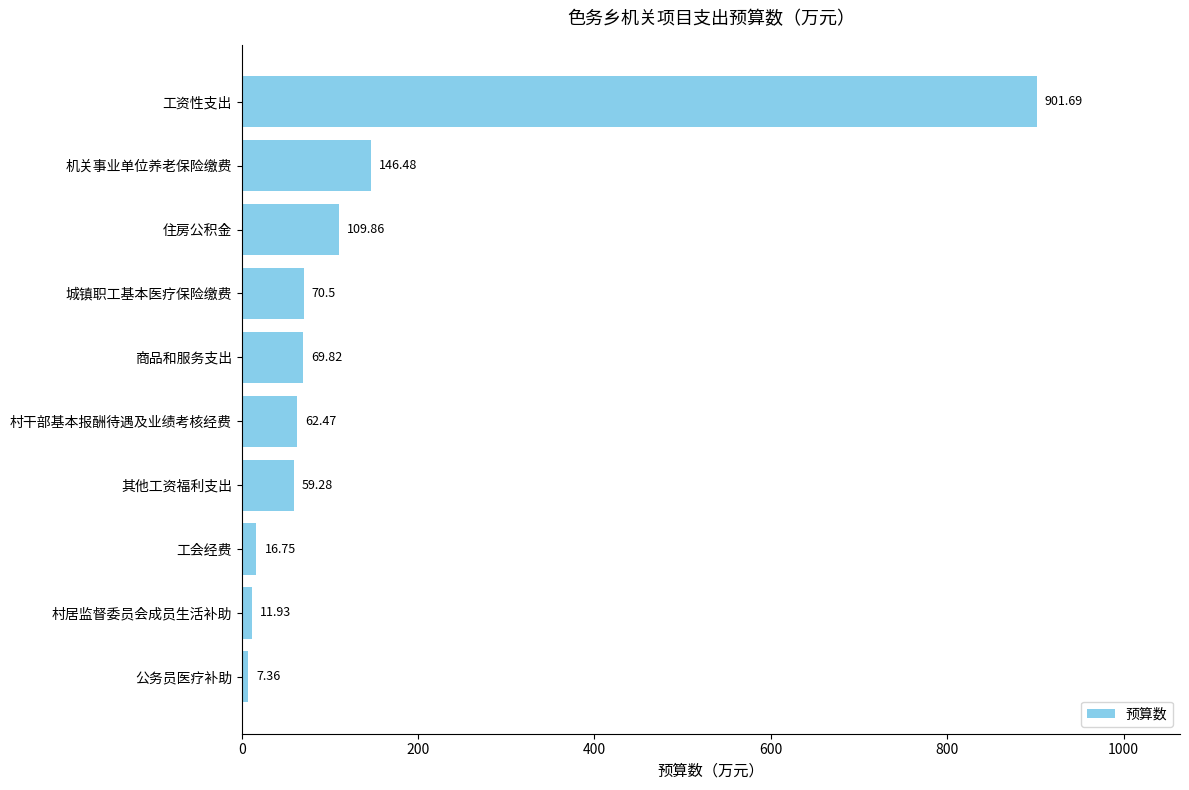

Which label corresponds to the largest value in the chart?

工资性支出